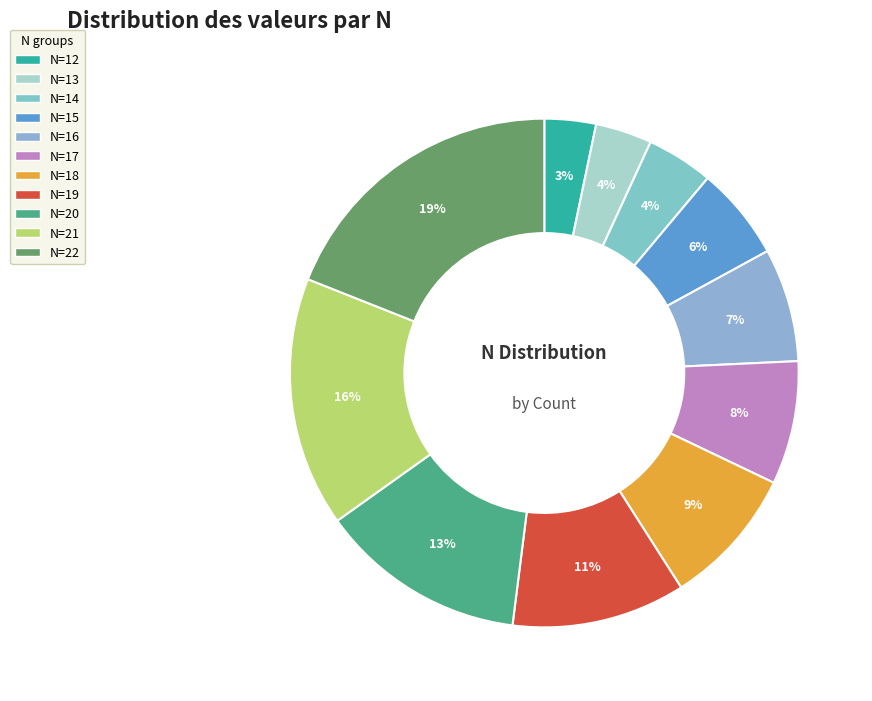

To the nearest percent, what is the average slice percentage?

9%